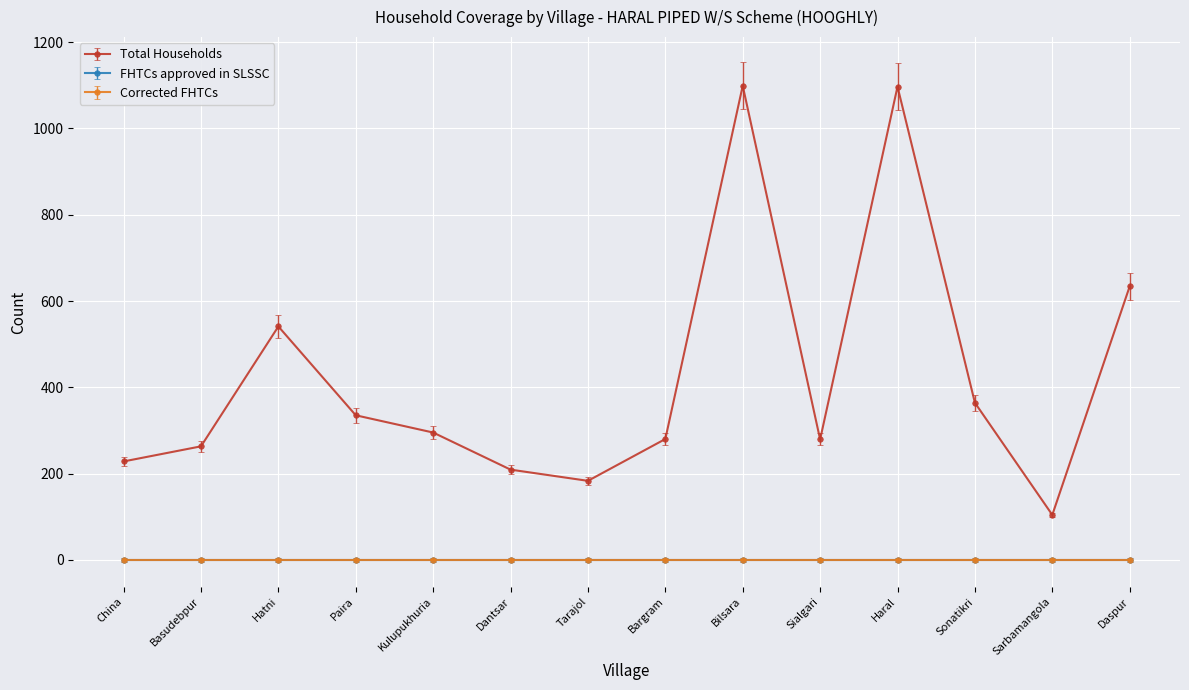

The value of Total Households at Sarbamangola is 68. True or false?

False